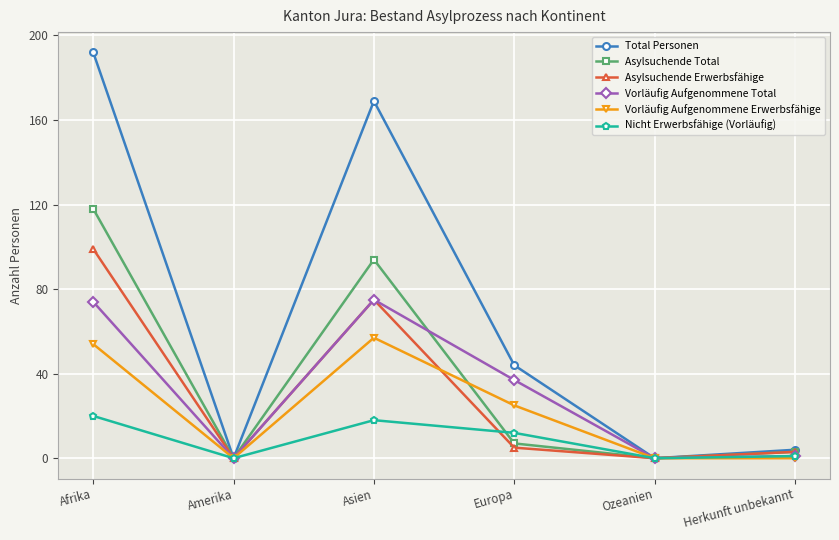

How many distinct data groups are displayed?

6